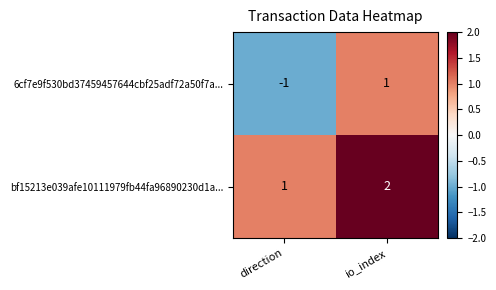

At how many categories does at least one series exceed 0?

2